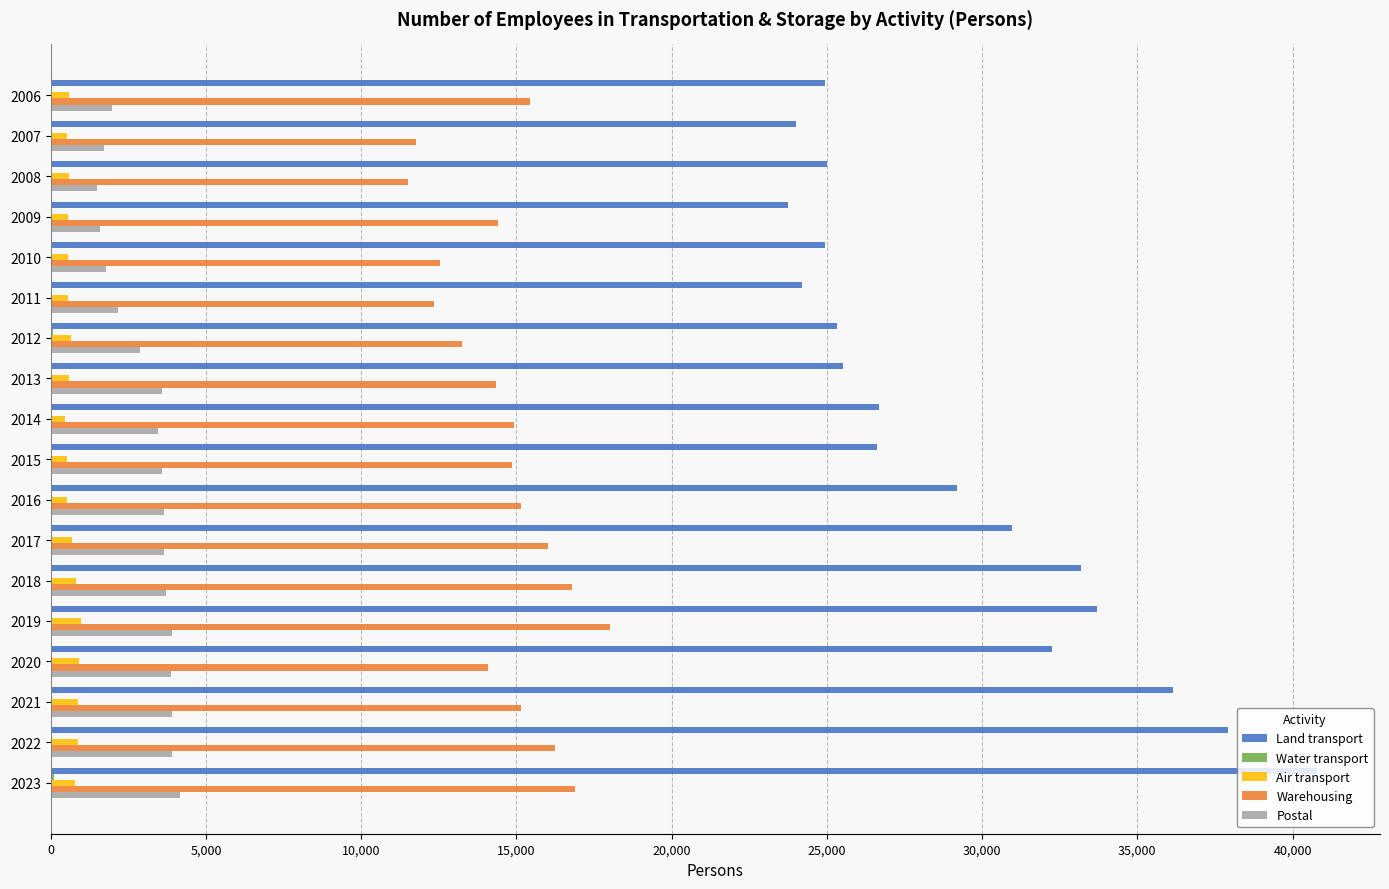

Which category has the highest value in the Warehousing series?

2019